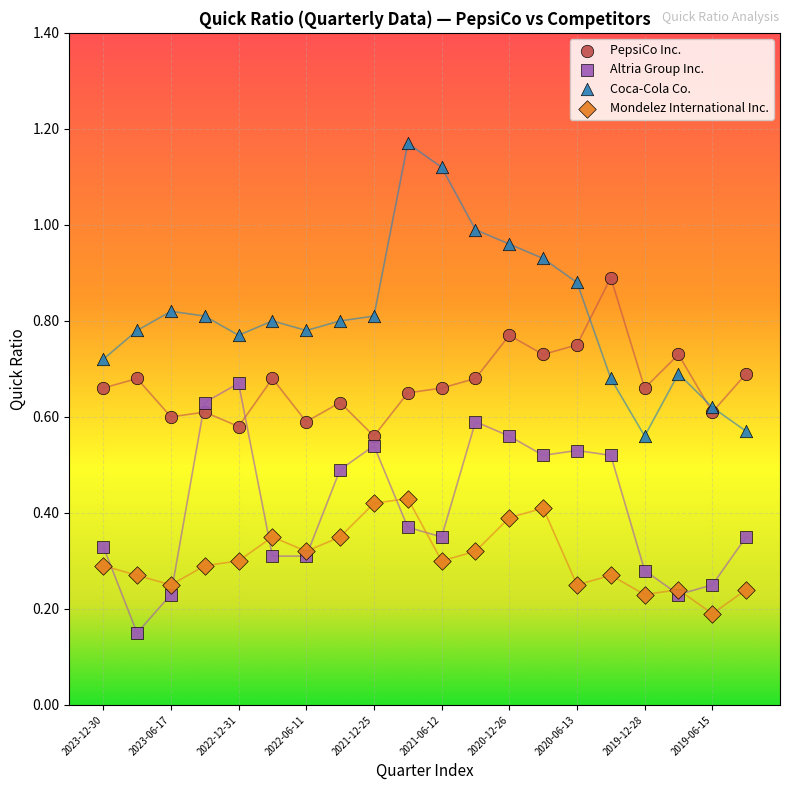

What are all the series names shown in the legend?

PepsiCo Inc., Altria Group Inc., Coca-Cola Co., Mondelez International Inc.